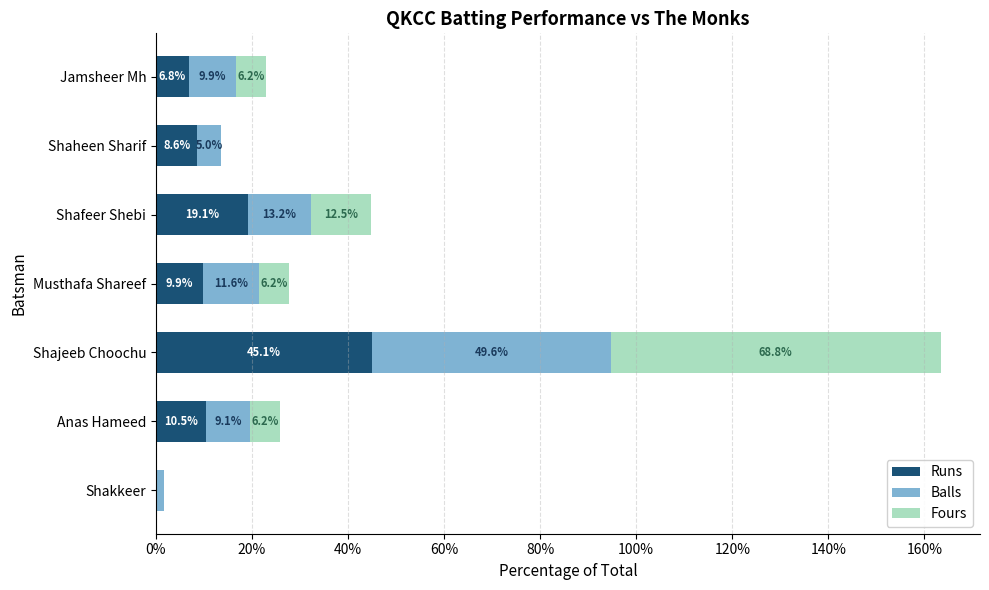

At which label is Runs closest to 22?

Shafeer Shebi